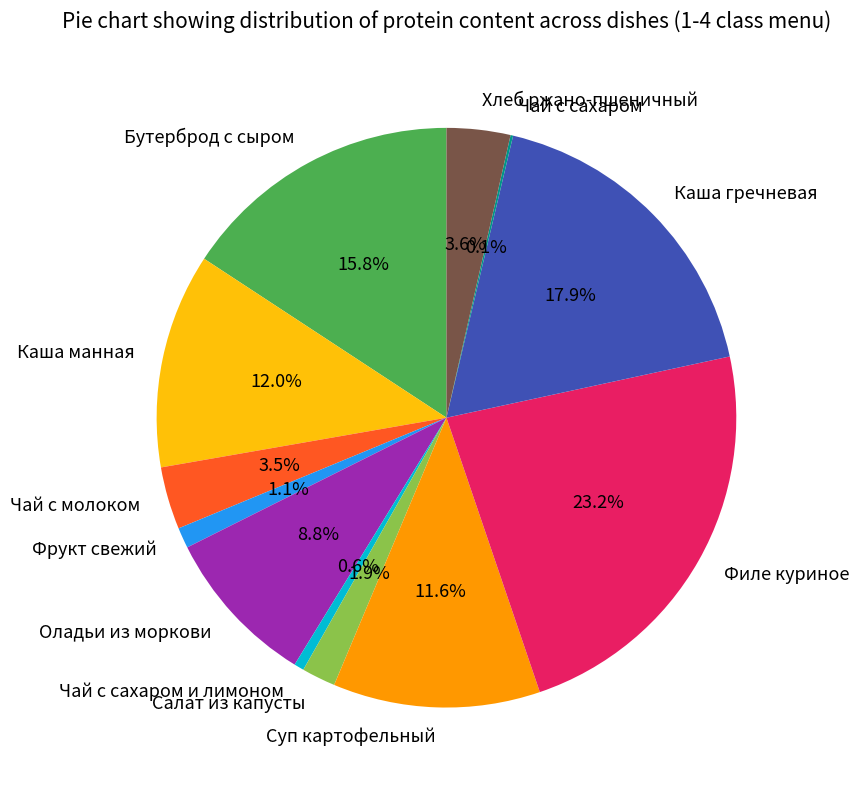

To the nearest percent, what is the difference between the Филе куриное and Каша гречневая slice percentages?

5%